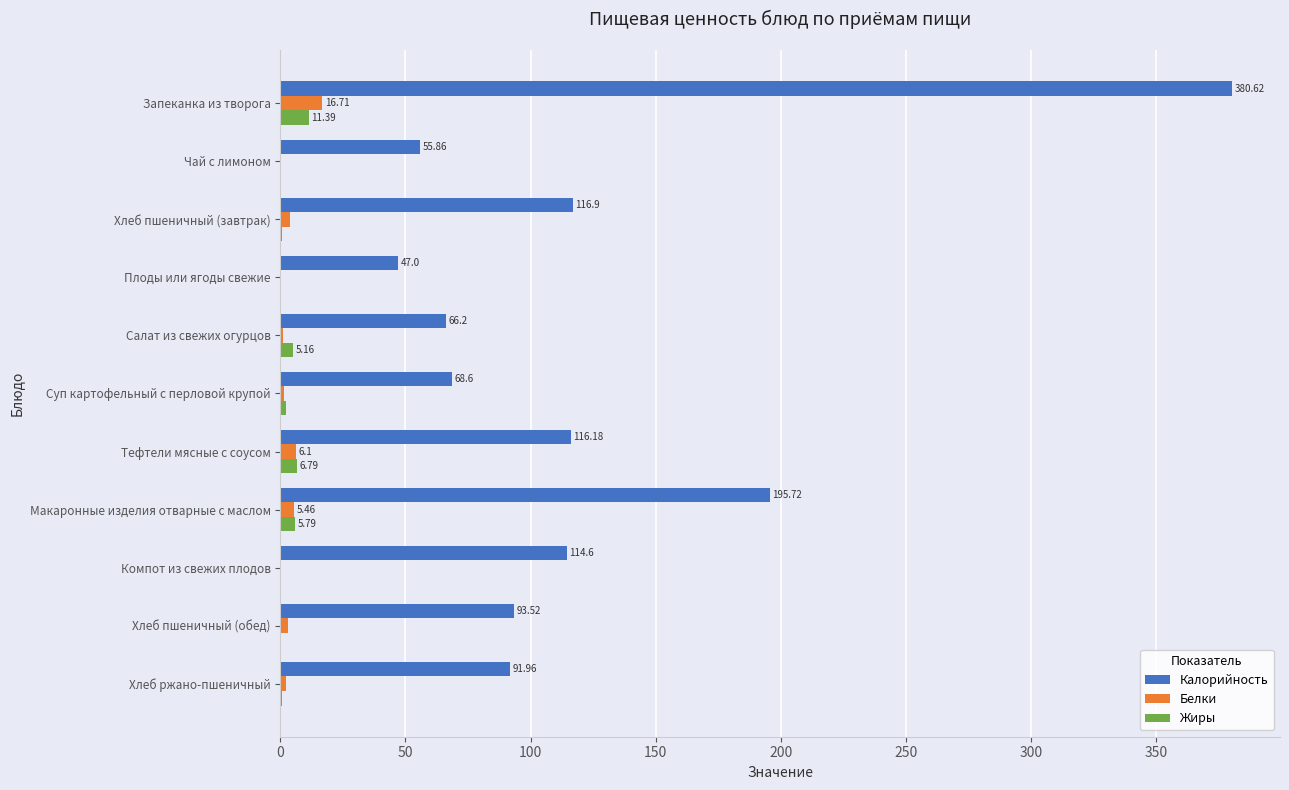

At which label does Калорийность reach its peak?

Запеканка из творога